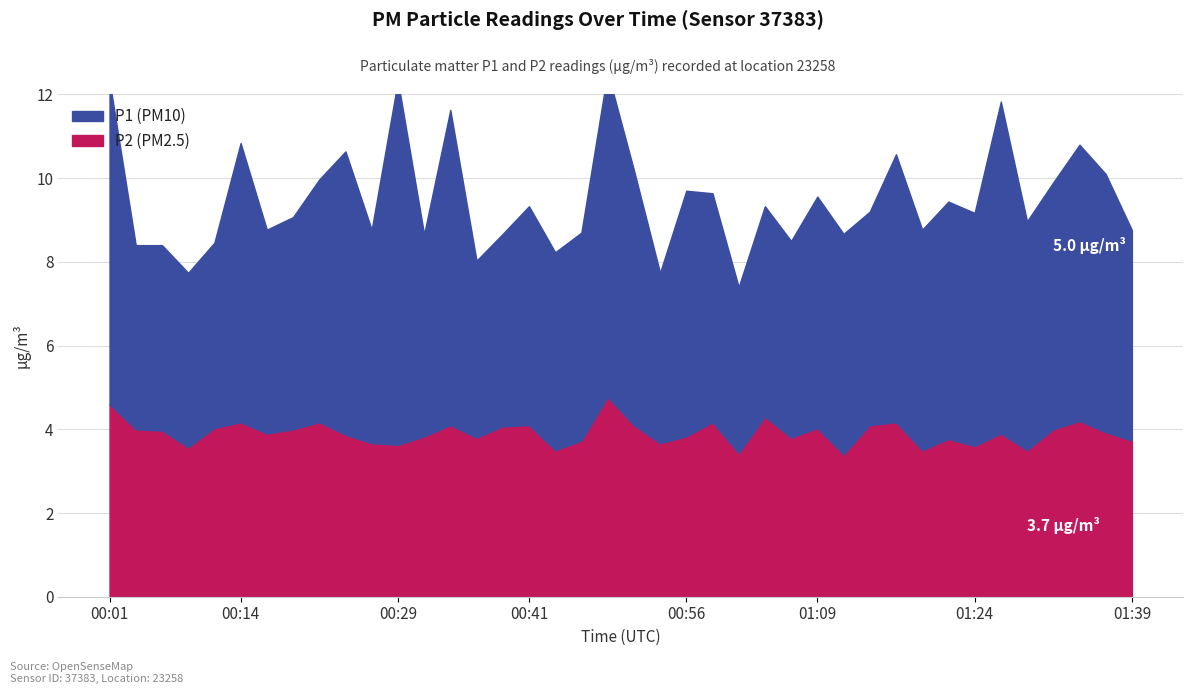

What is the greatest value displayed?

8.7